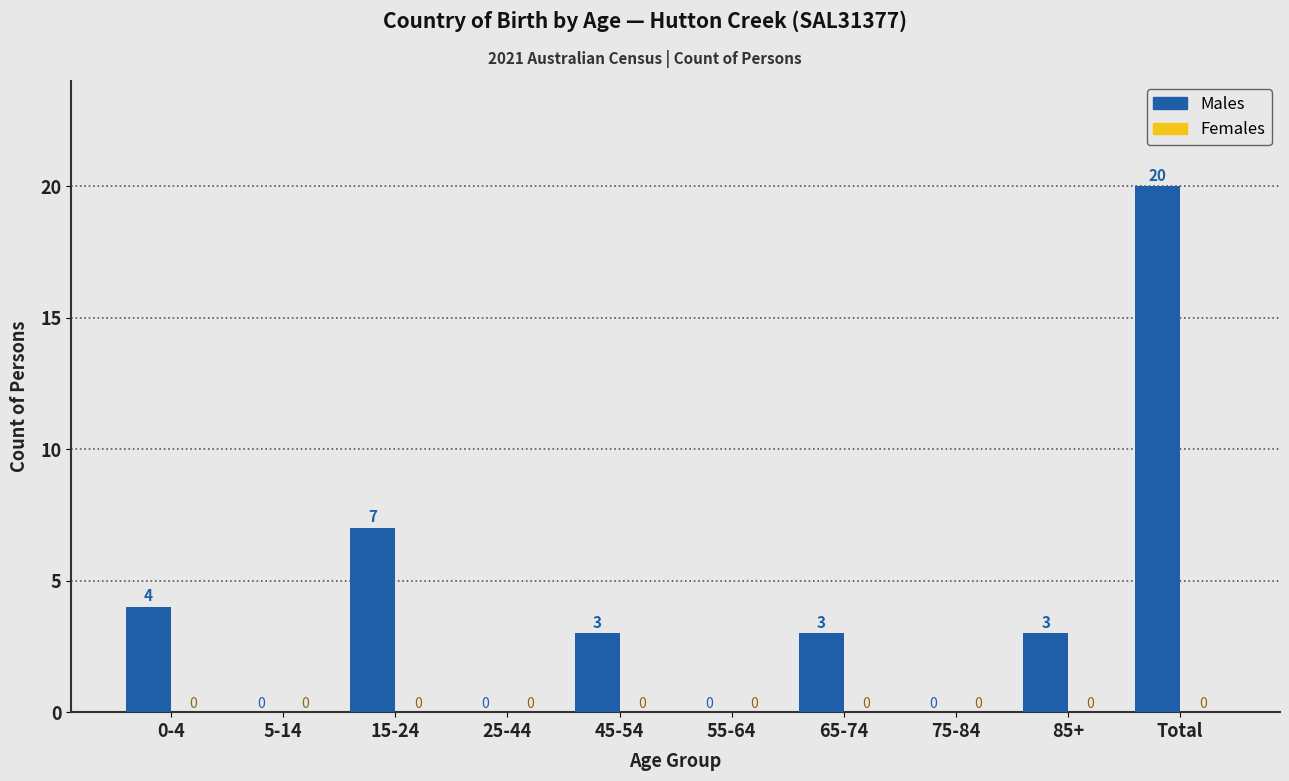

Reading left to right, transcribe all the data shown in this chart.

0-4=4	5-14=0	15-24=7	25-44=0	45-54=3	55-64=0	65-74=3	75-84=0	85+=3	Total=20